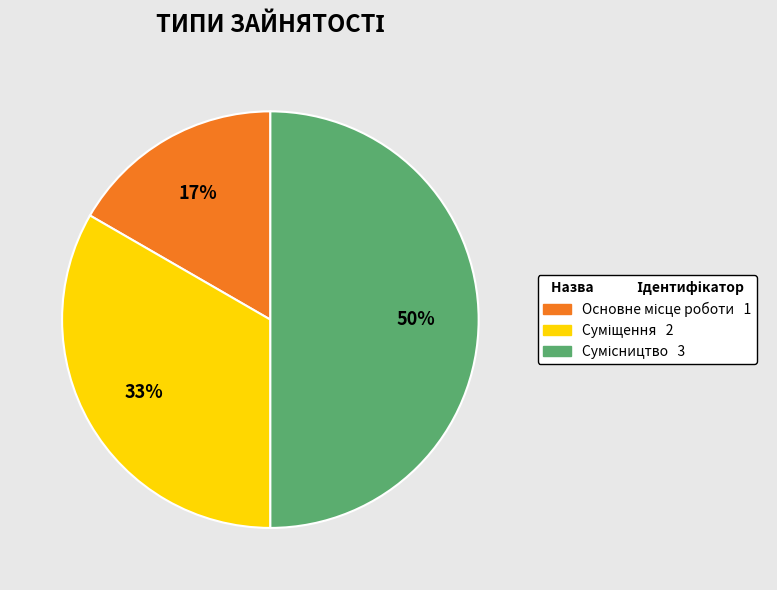

To the nearest percent, what is the average slice percentage?

33%